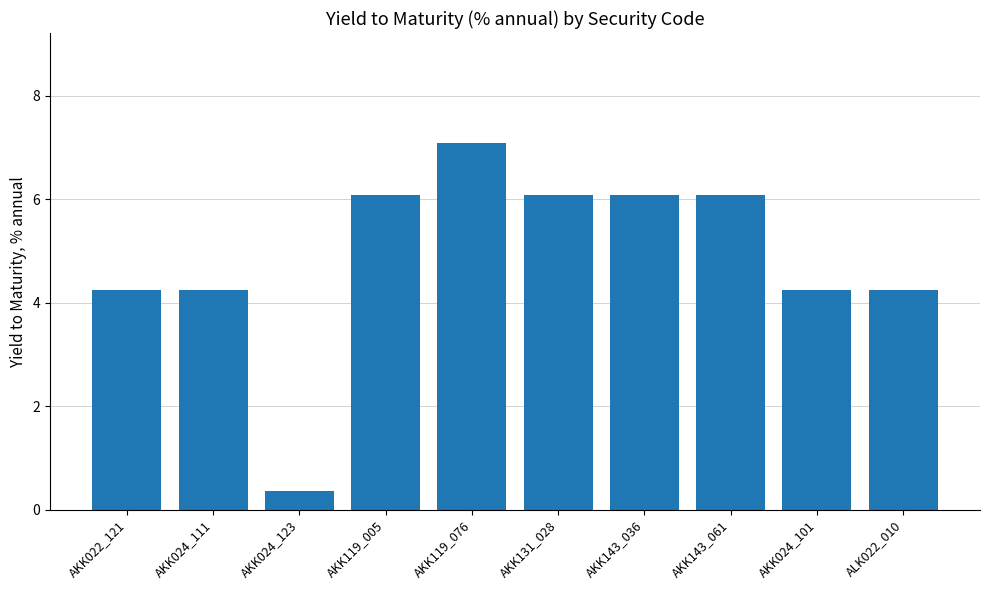

The chart shows a value of 4.2 at ALK022_010. True or false?

True